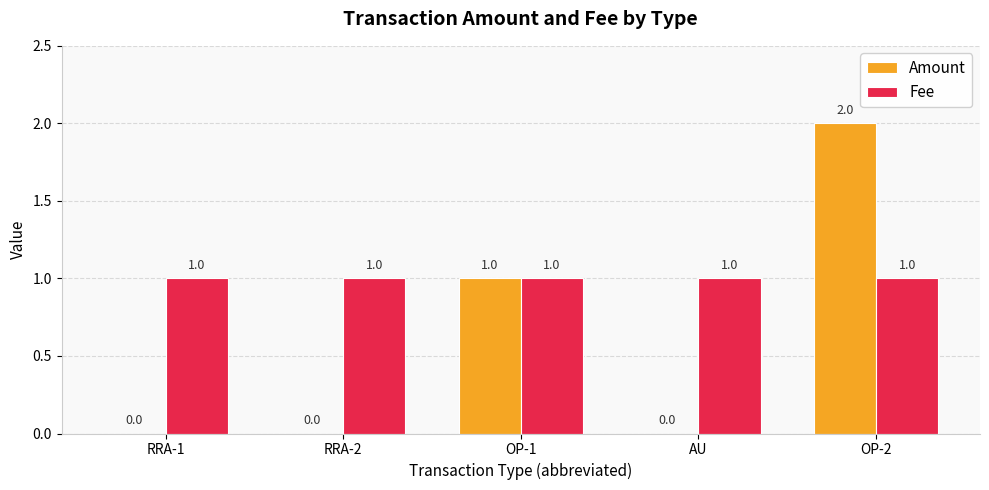

Reading left to right, list all the values displayed in this chart.

Amount: 0	0	1	0	2
Fee: 1	1	1	1	1